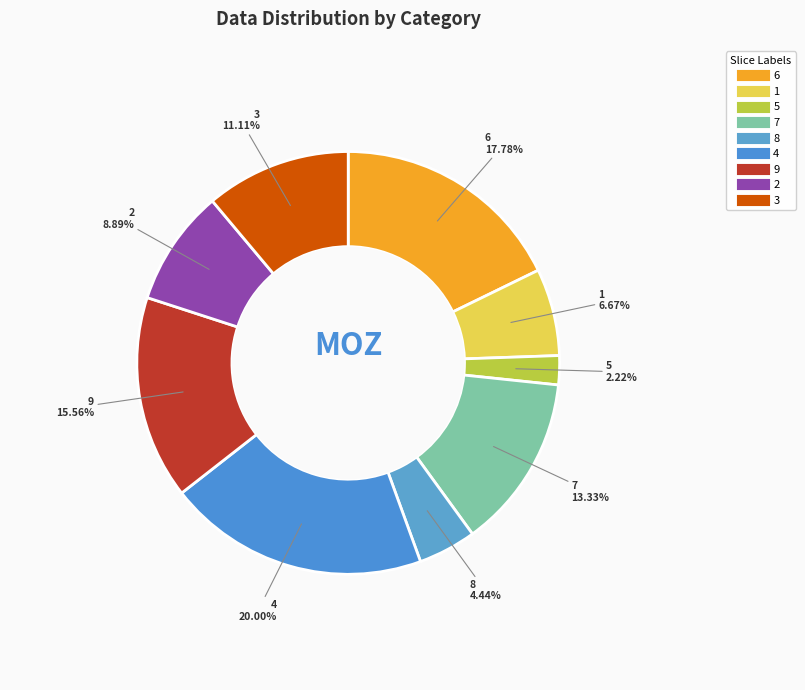

To the nearest percent, what is the difference between the 3 and 2 slice percentages?

2%